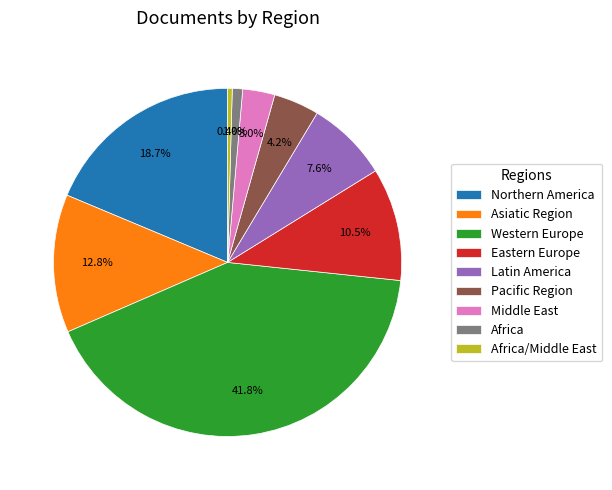

How many slices are in this pie chart?

9